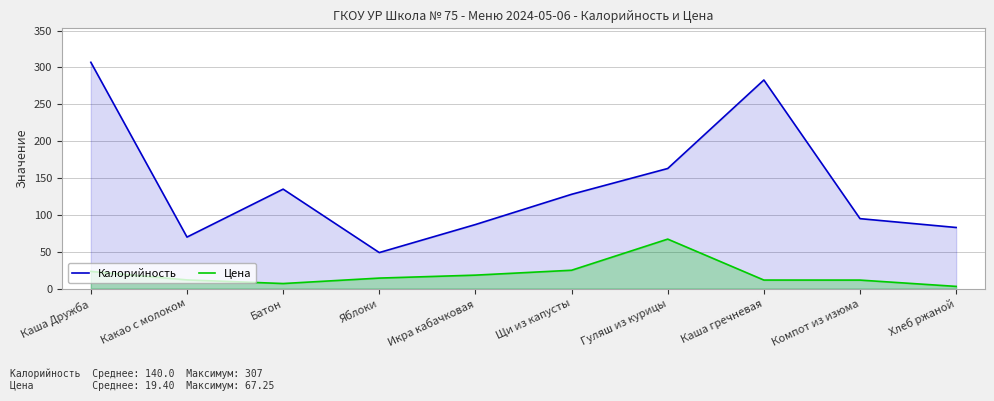

What is the highest value of the Цена series?

67.2